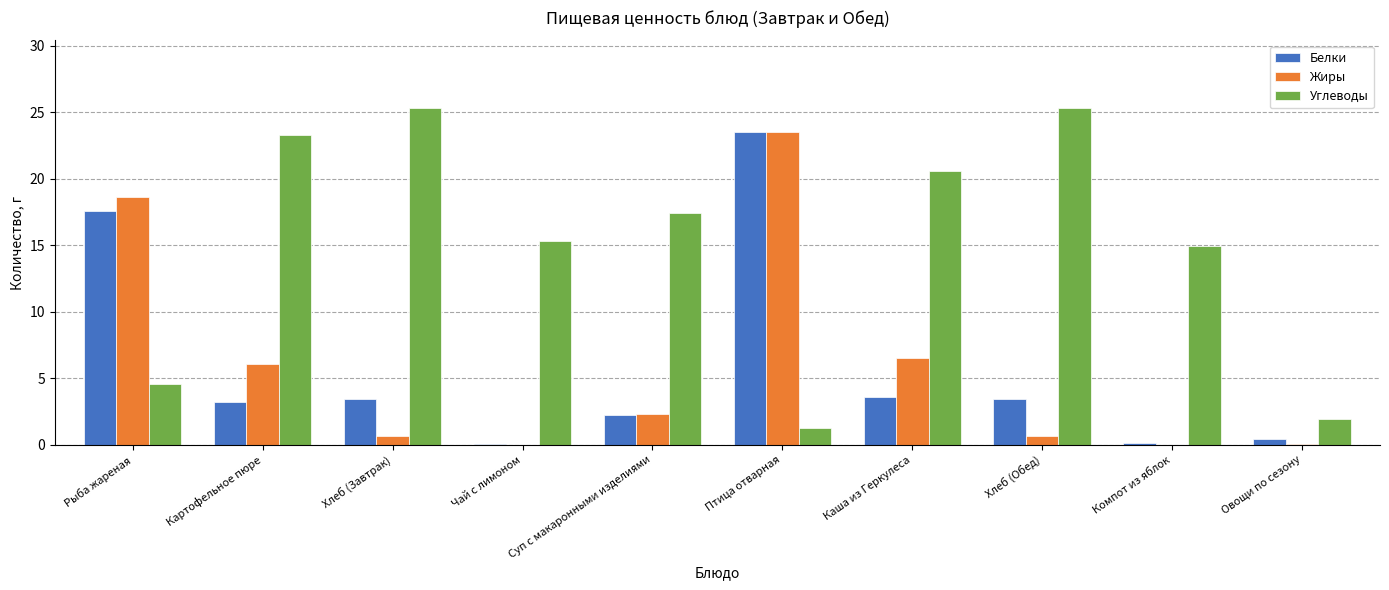

At which category is the sum across all series the highest?

Птица отварная